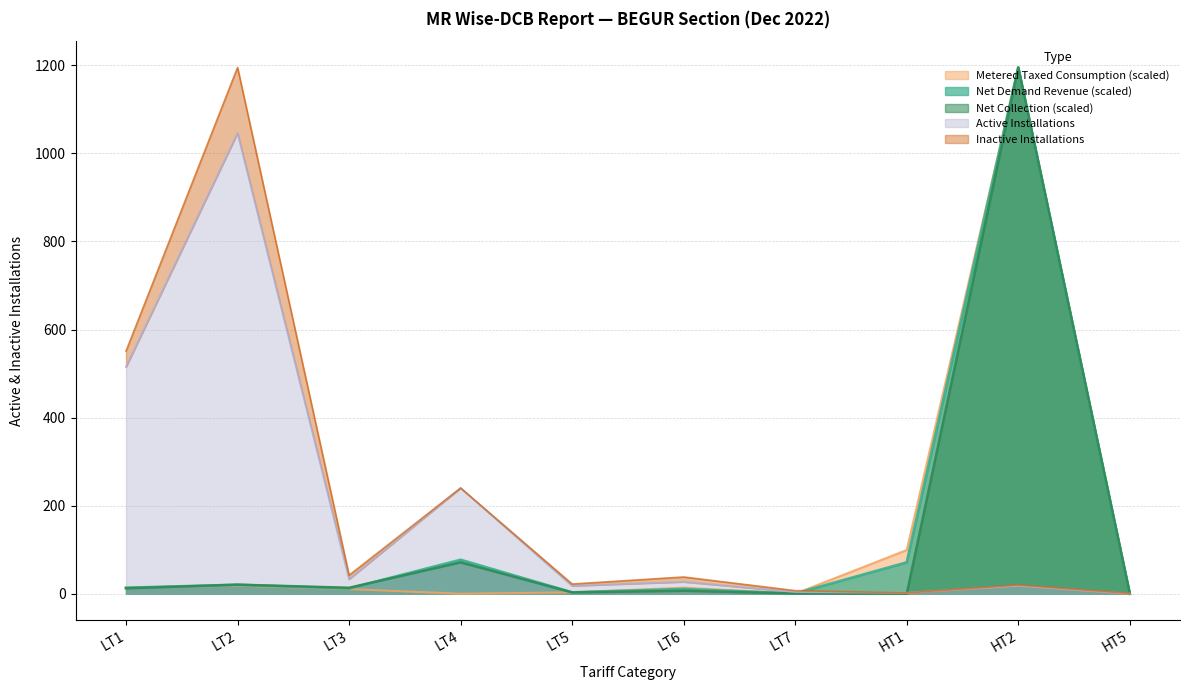

What is the average value of the Active Installations series?

190.3